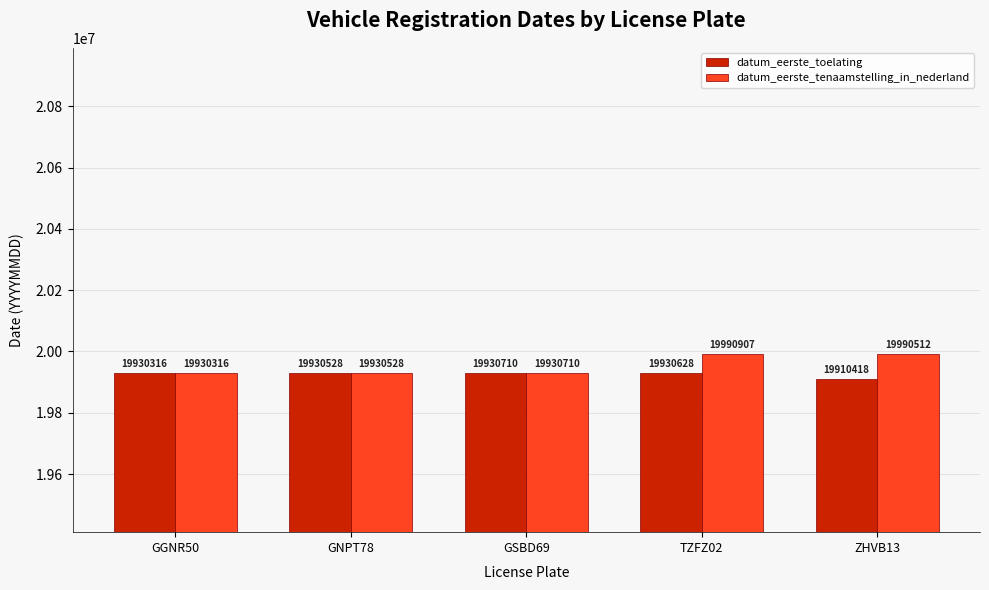

True or false: datum_eerste_toelating has a value of 30320401 at GSBD69.

False